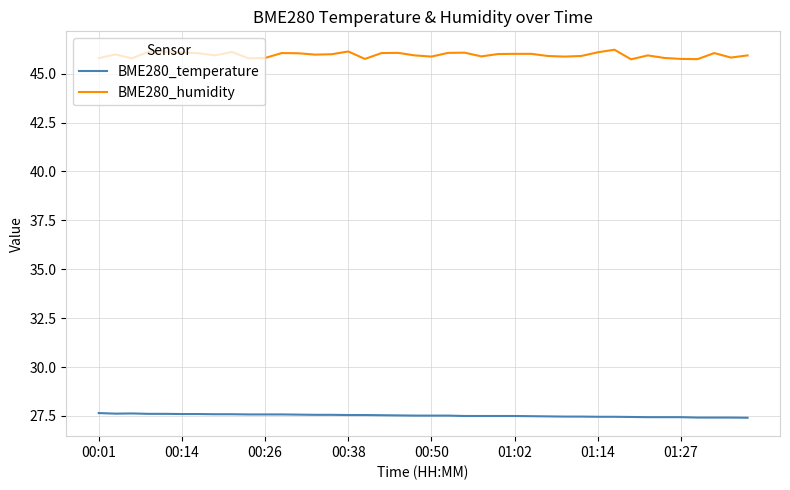

What is the difference between the second highest and second lowest values in the BME280_temperature series?

0.2